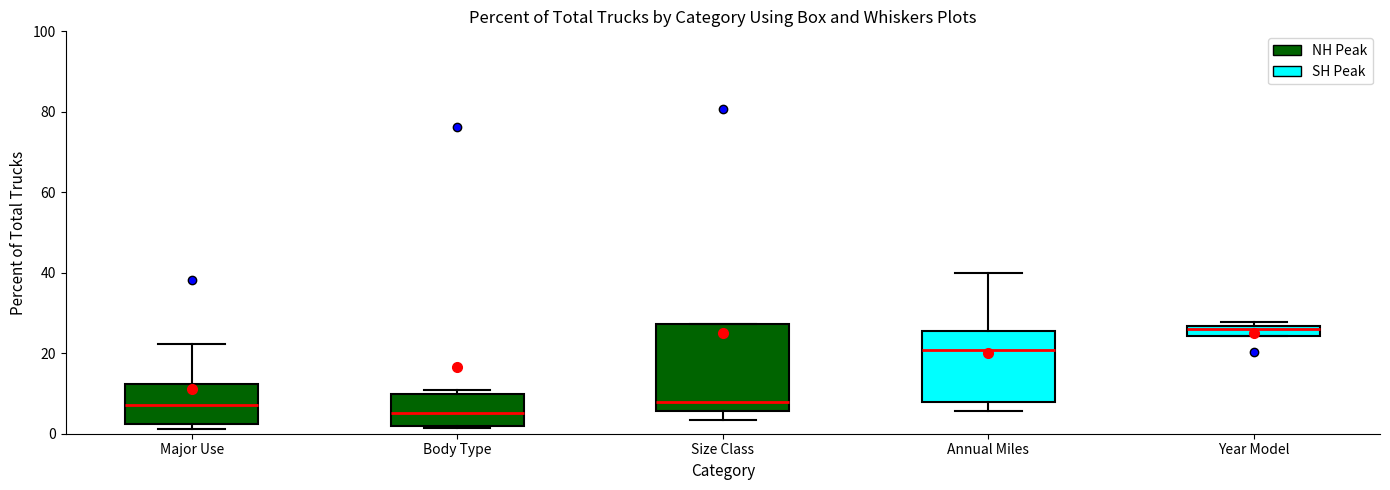

Which box has the lowest median line?

Body Type